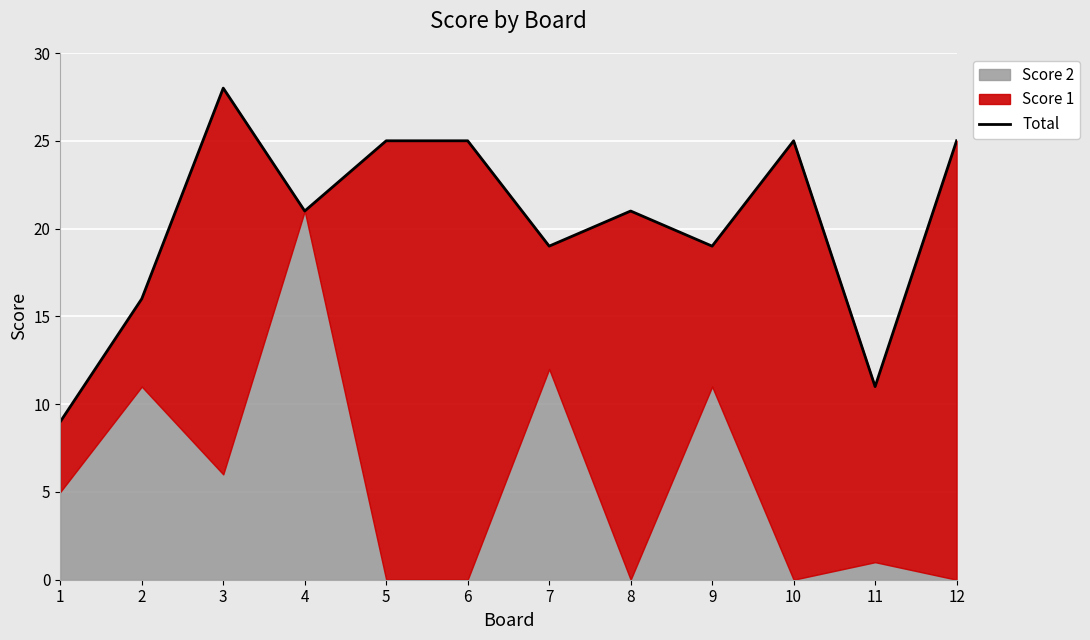

Reading left to right, transcribe all the data shown in this chart.

9	16	28	21	25	25	19	21	19	25	11	25